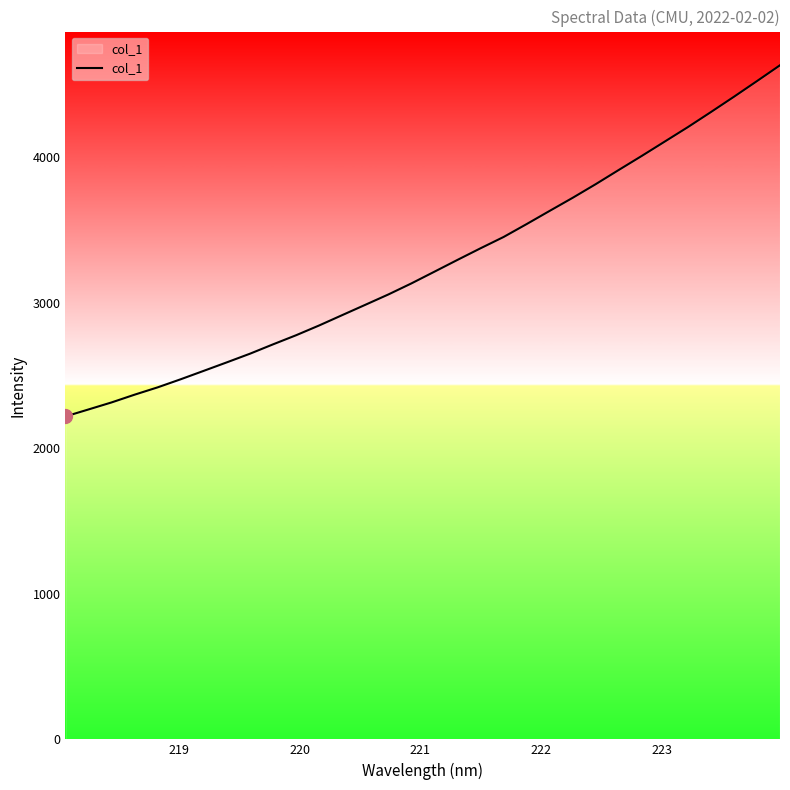

What is the greatest value displayed?

4634.0